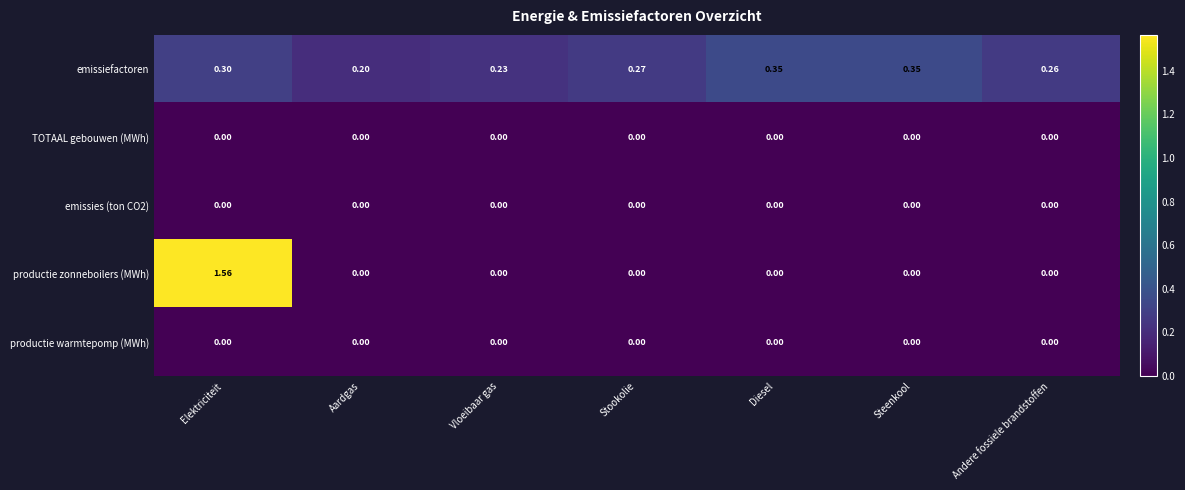

Is the value of emissies (ton CO2) at Vloeibaar gas greater than the value of emissiefactoren at Diesel?

No